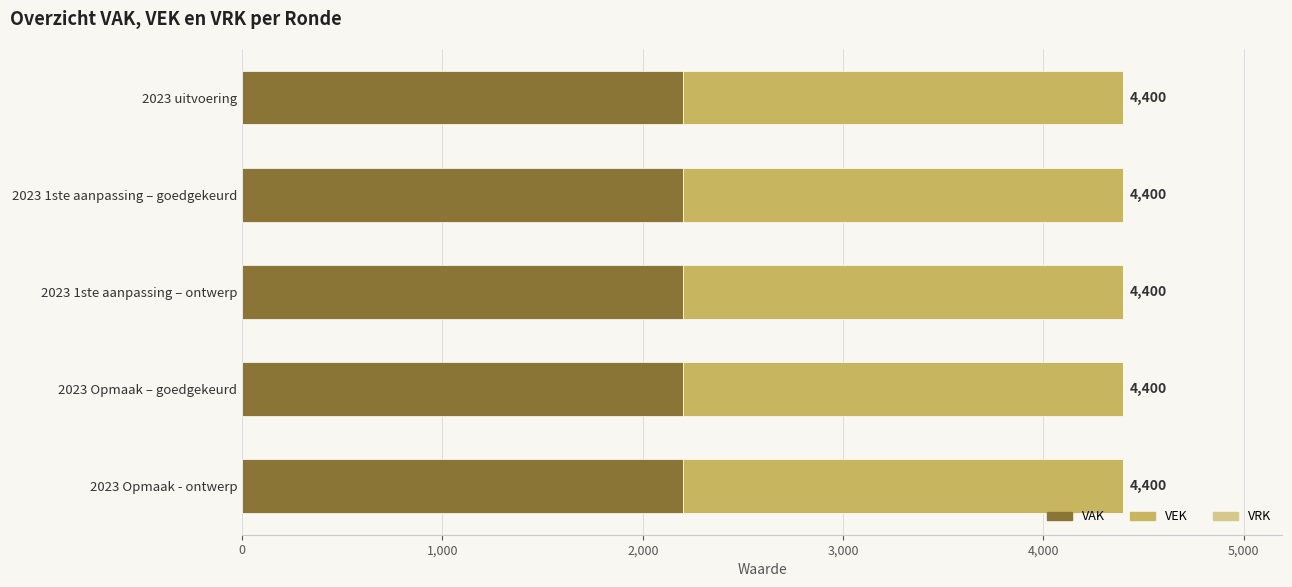

Which category has the highest value in the VEK series?

2023 uitvoering